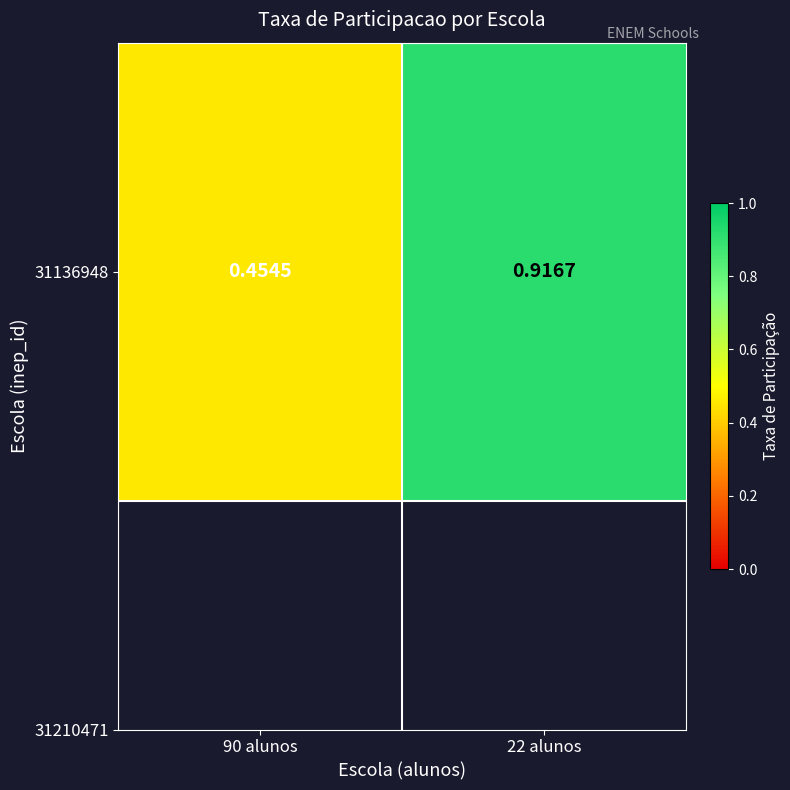

List the labels in order of value, smallest first.

90 alunos, 22 alunos